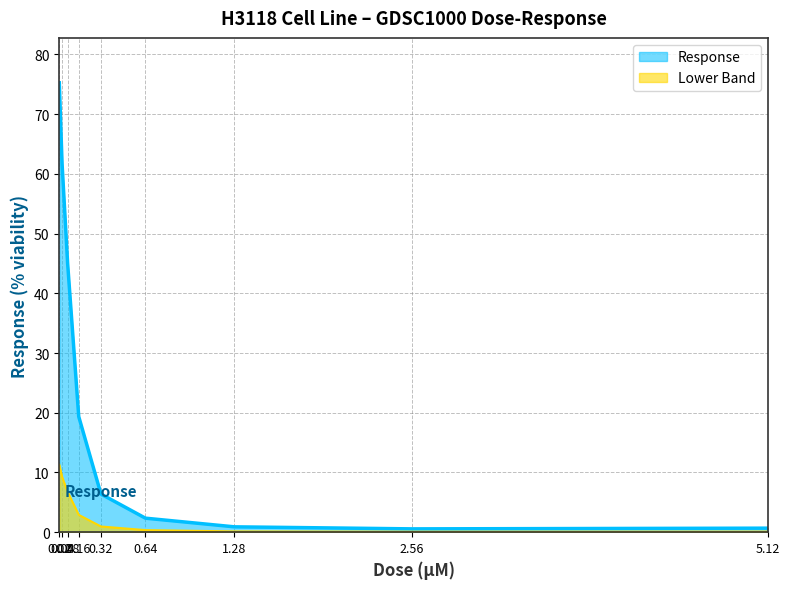

List the labels in order of value, smallest first.

2.56, 5.12, 1.28, 0.64, 0.32, 0.16, 0.08, 0.04, 0.02